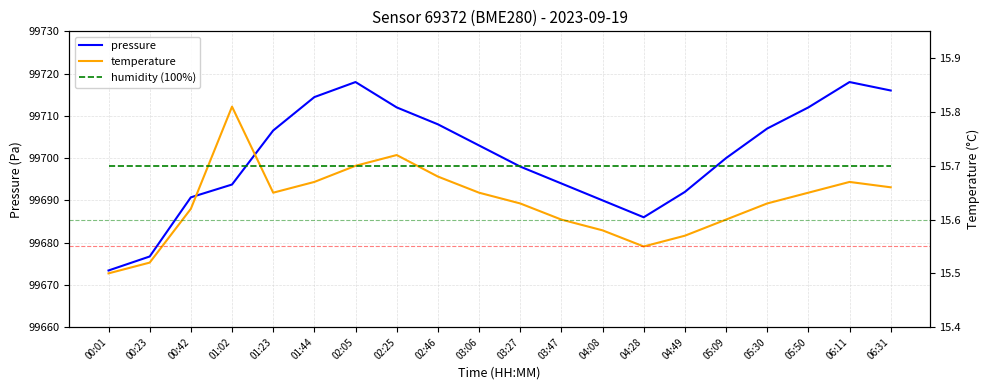

What is the value of the pressure point at the 6th from the left?

99714.4